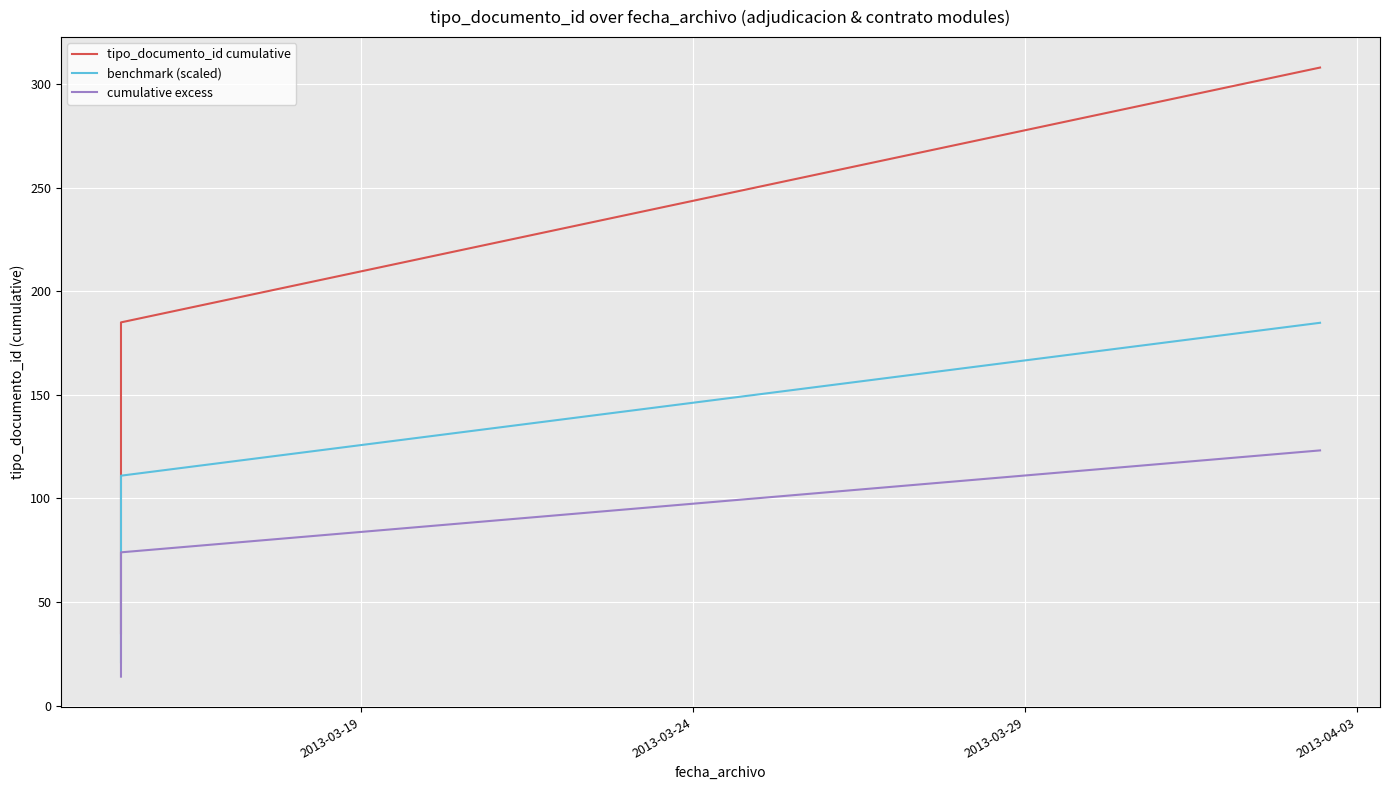

How many data points does each series have?

6